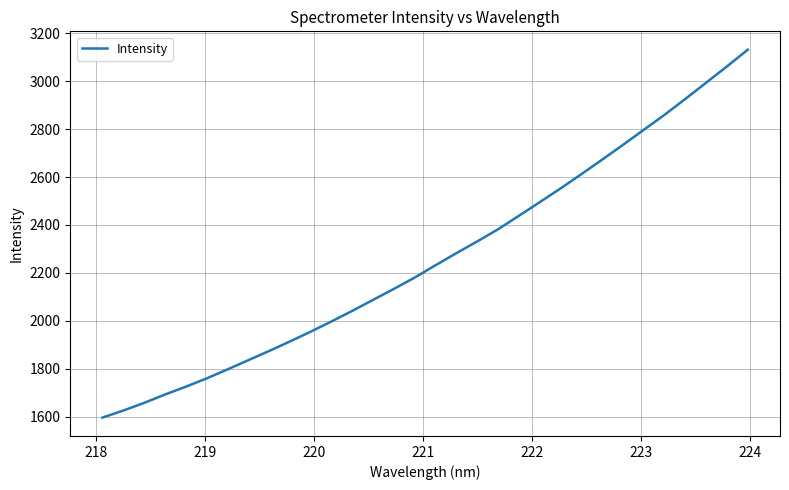

What is the smallest value displayed?

1596.0